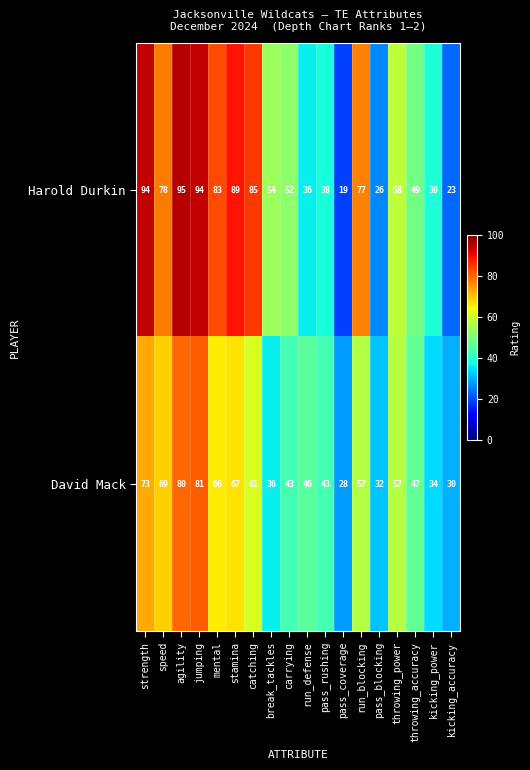

What is the maximum value shown in the chart?

95